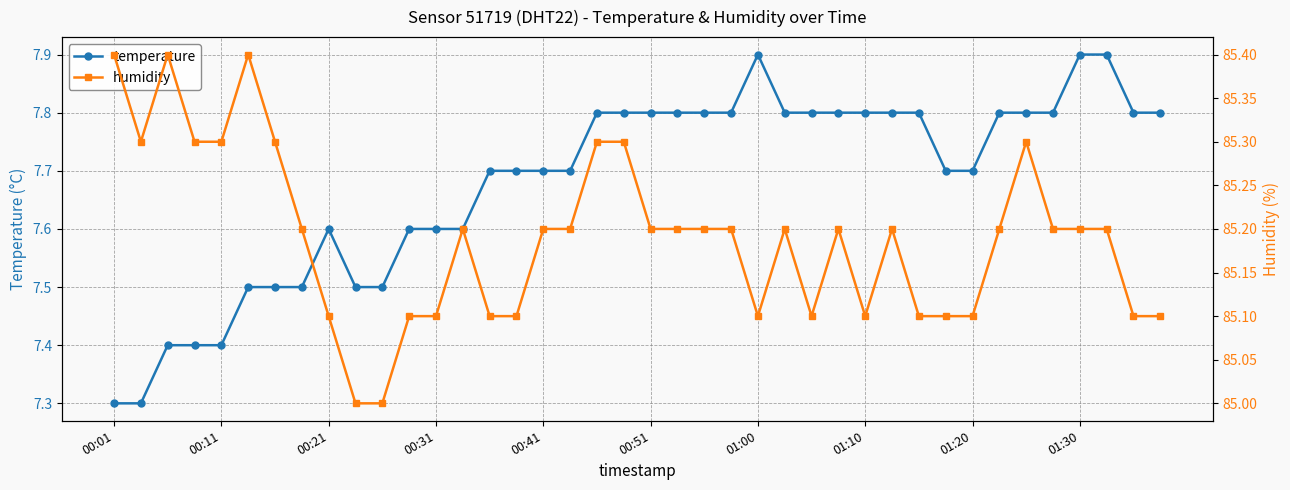

Is it true that temperature equals 7.3 at 00:01?

True